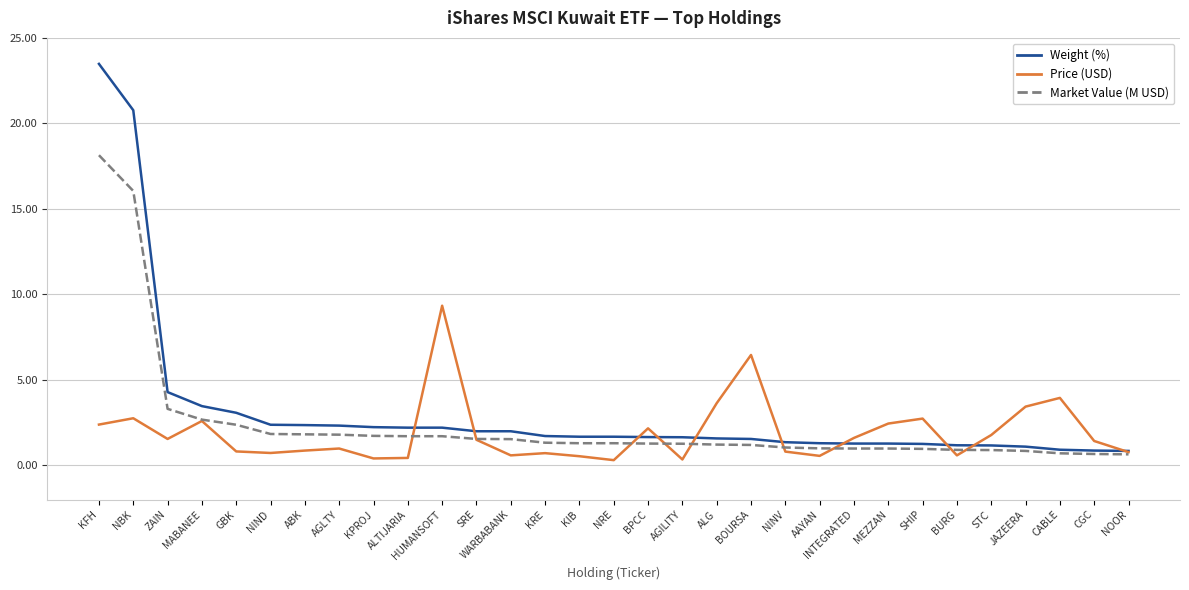

Which series has the widest spread of values?

Weight (%)